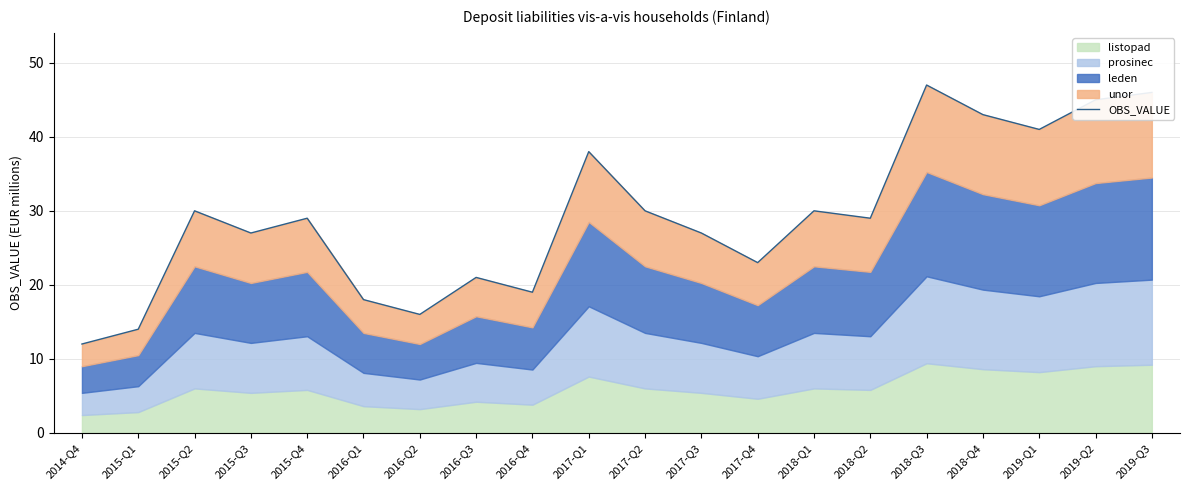

True or false: the data shows 16 at 2017-Q3.

False